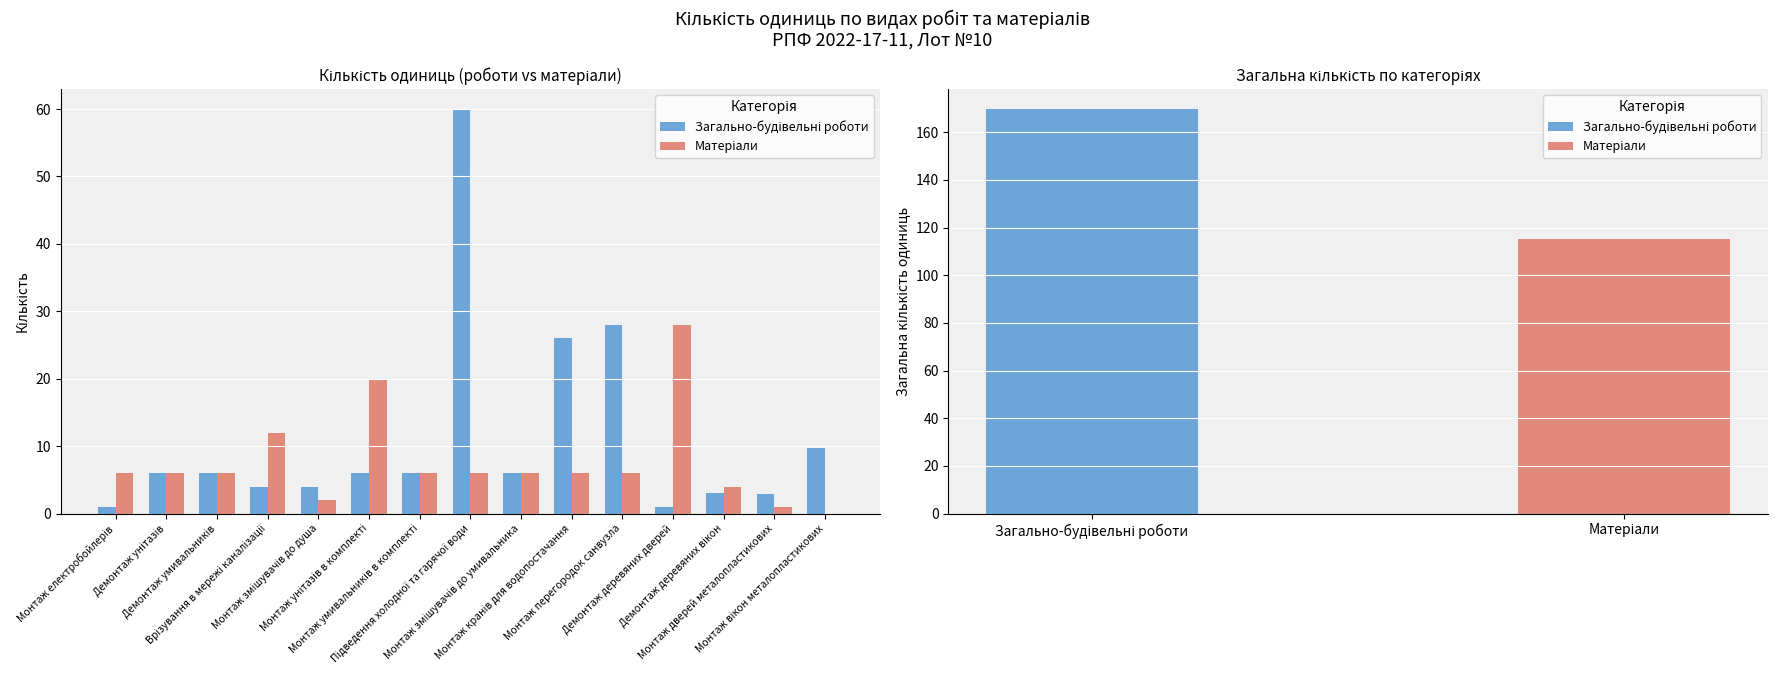

What is the sum of the Загально-будівельні роботи values at Підведення холодної та гарячої води and Демонтаж унітазів?

66.0